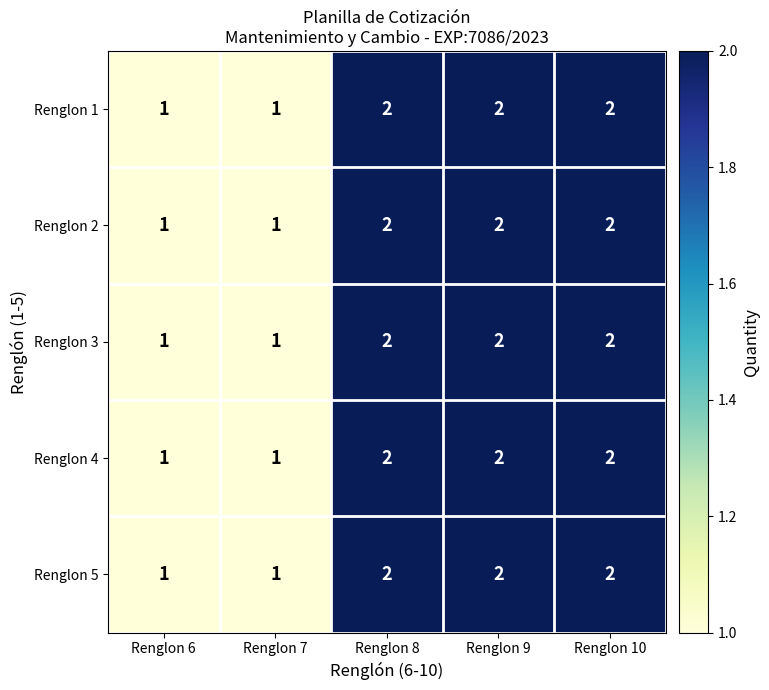

How many Renglon 2 values are between 1 and 2?

5